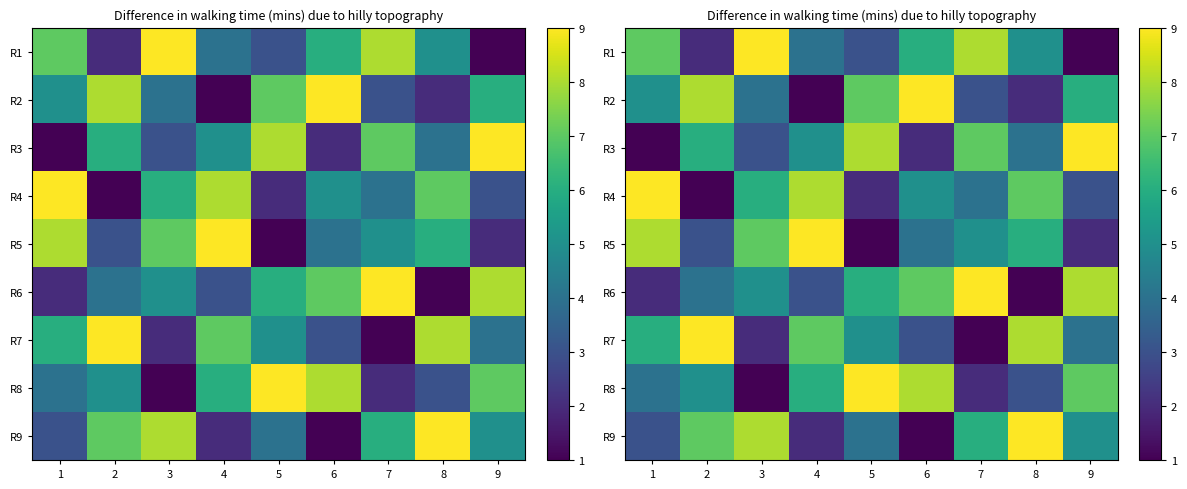

The R4 series shows 8 at 4. True or false?

True